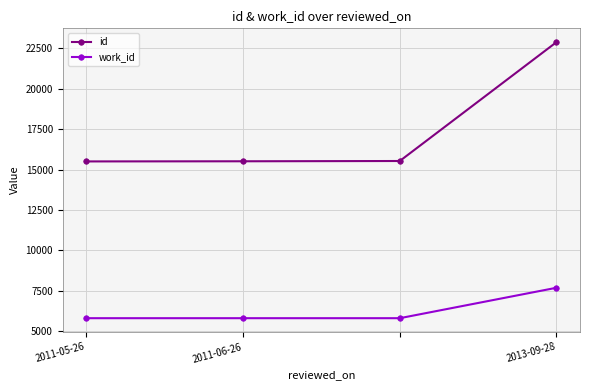

True or false: work_id and id intersect in this chart.

False